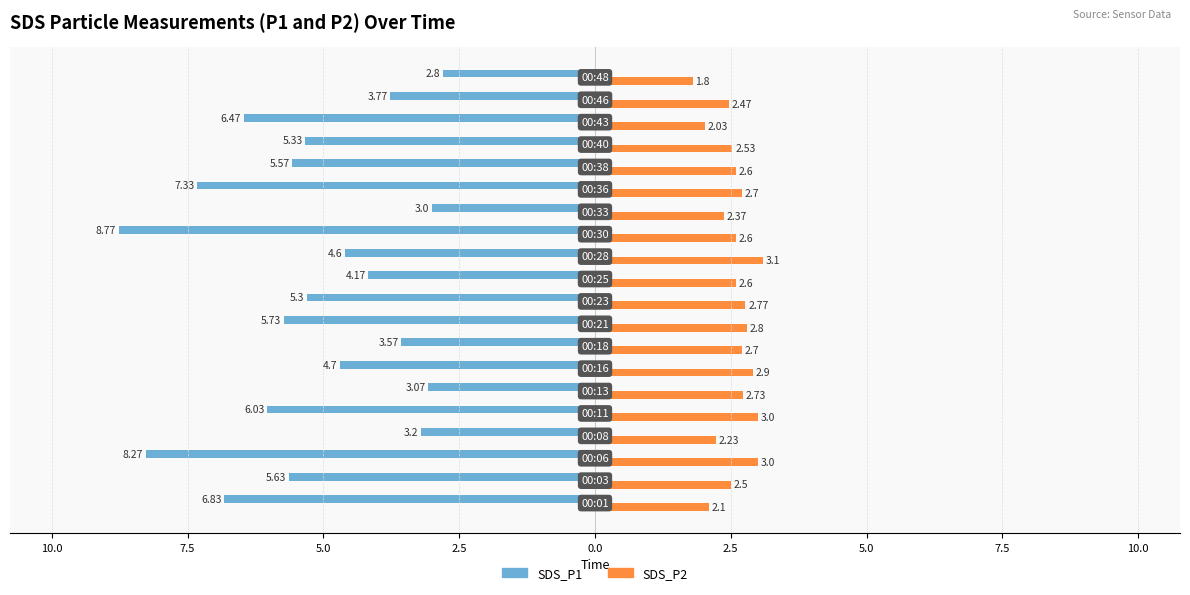

Reading left to right, transcribe all the data shown in this chart.

SDS_P1: -6.8	-5.6	-8.3	-3.2	-6.0	-3.1	-4.7	-3.6	-5.7	-5.3	-4.2	-4.6	-8.8	-3.0	-7.3	-5.6	-5.3	-6.5	-3.8	-2.8
SDS_P2: 2.1	2.5	3.0	2.2	3.0	2.7	2.9	2.7	2.8	2.8	2.6	3.1	2.6	2.4	2.7	2.6	2.5	2.0	2.5	1.8